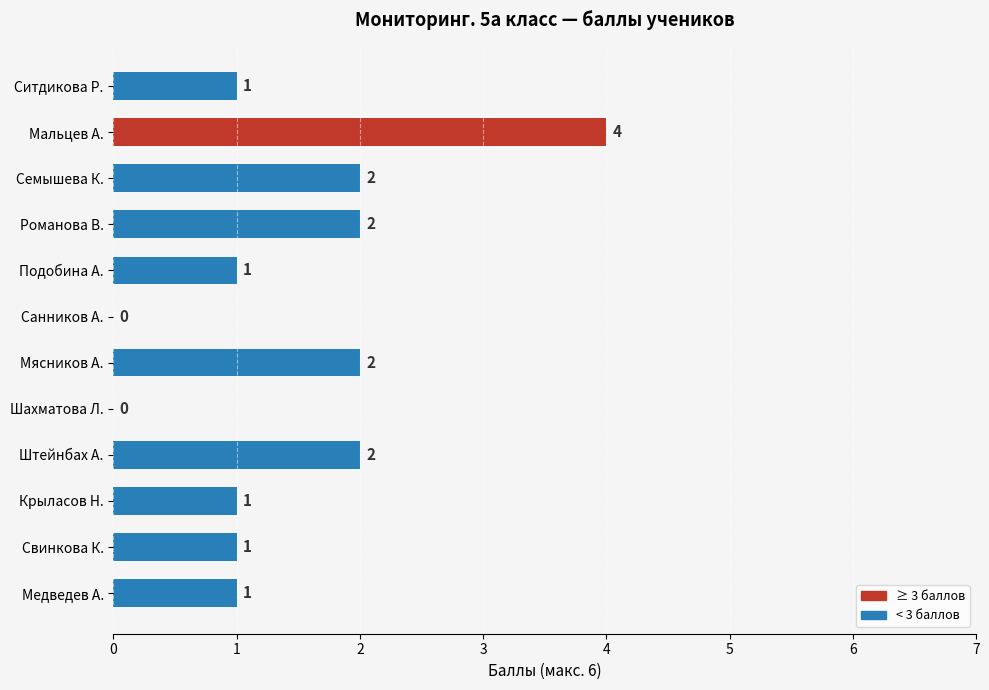

True or false: the data shows 0 at Подобина А..

False